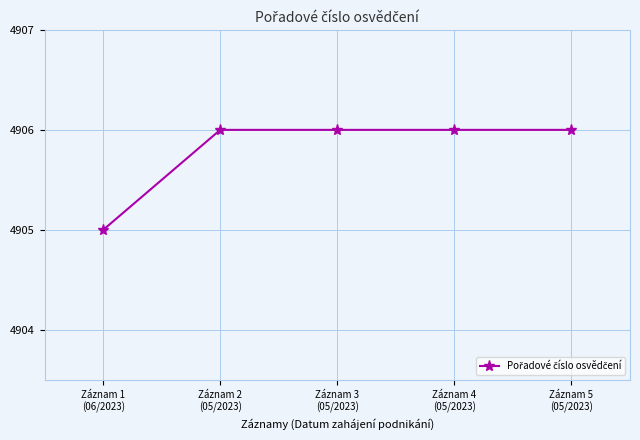

What is the difference between the second highest and minimum values?

1